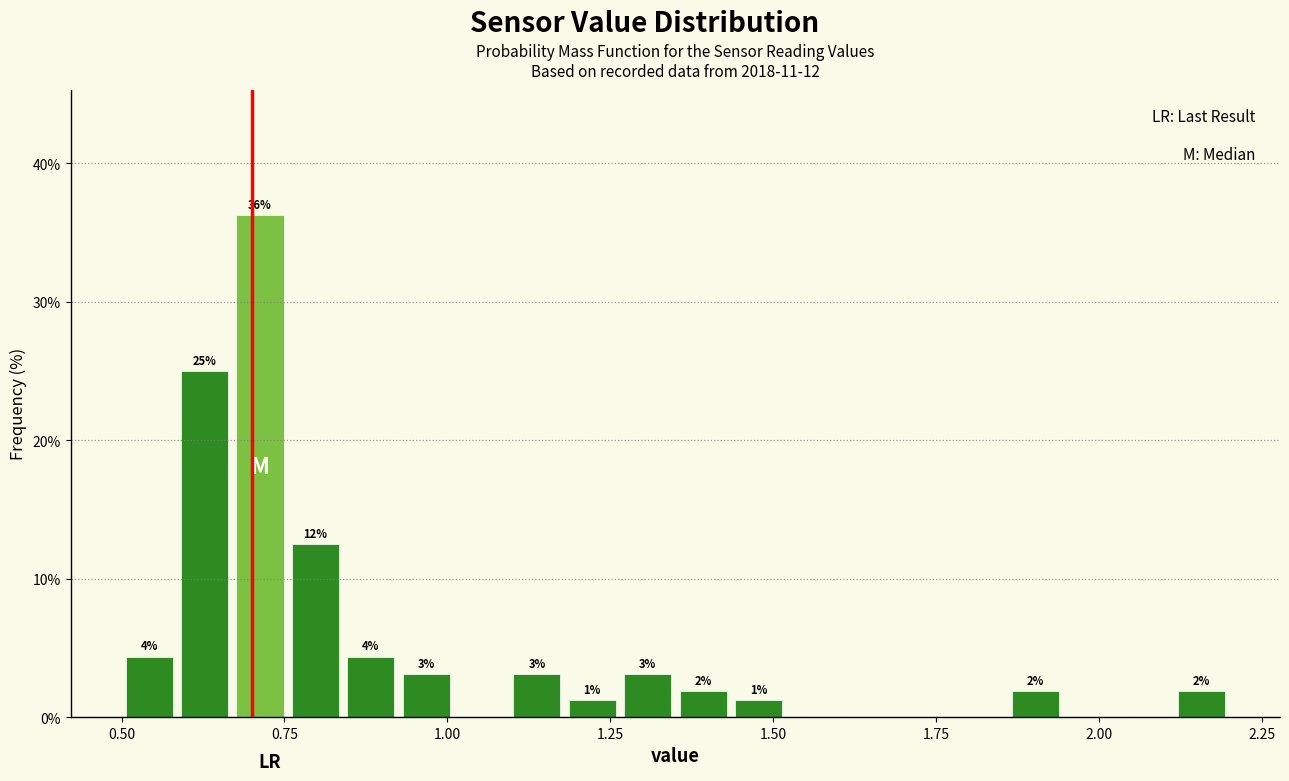

Around what value on the x-axis is the tallest bar? Give the approximate position of its centre, as read against the axis.

0.70